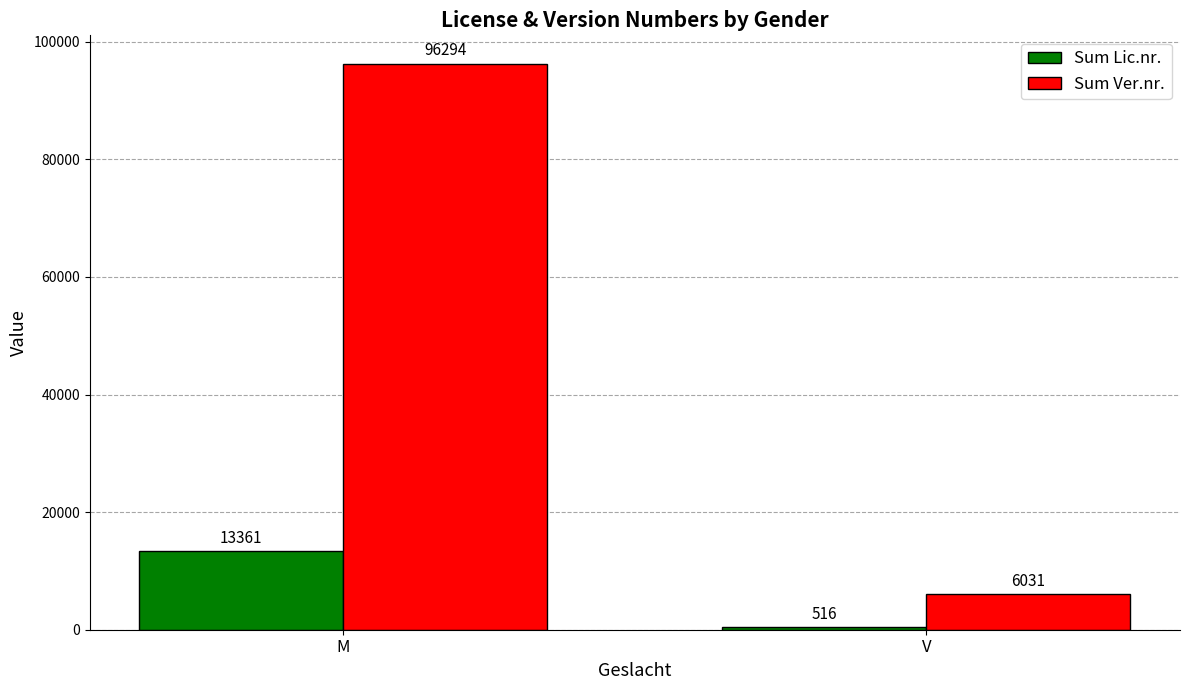

Is it true that Sum Ver.nr. equals 96294 at M?

True